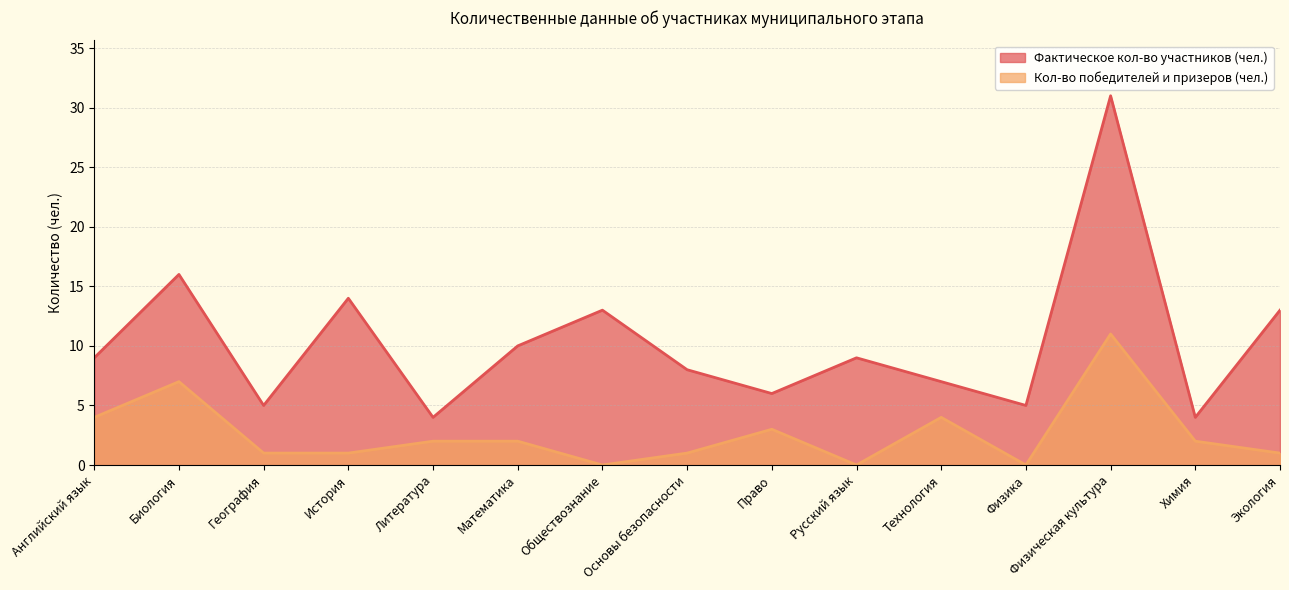

Which series has the largest total across all categories?

Фактическое кол-во участников (чел.)